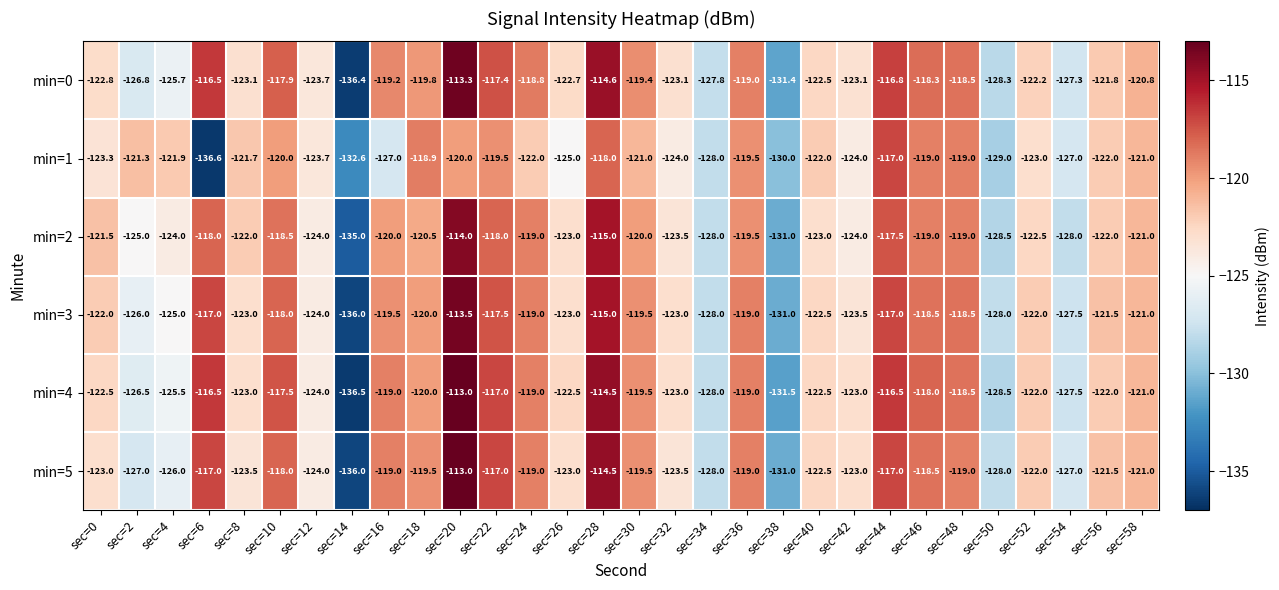

How many data points does each series have?

30